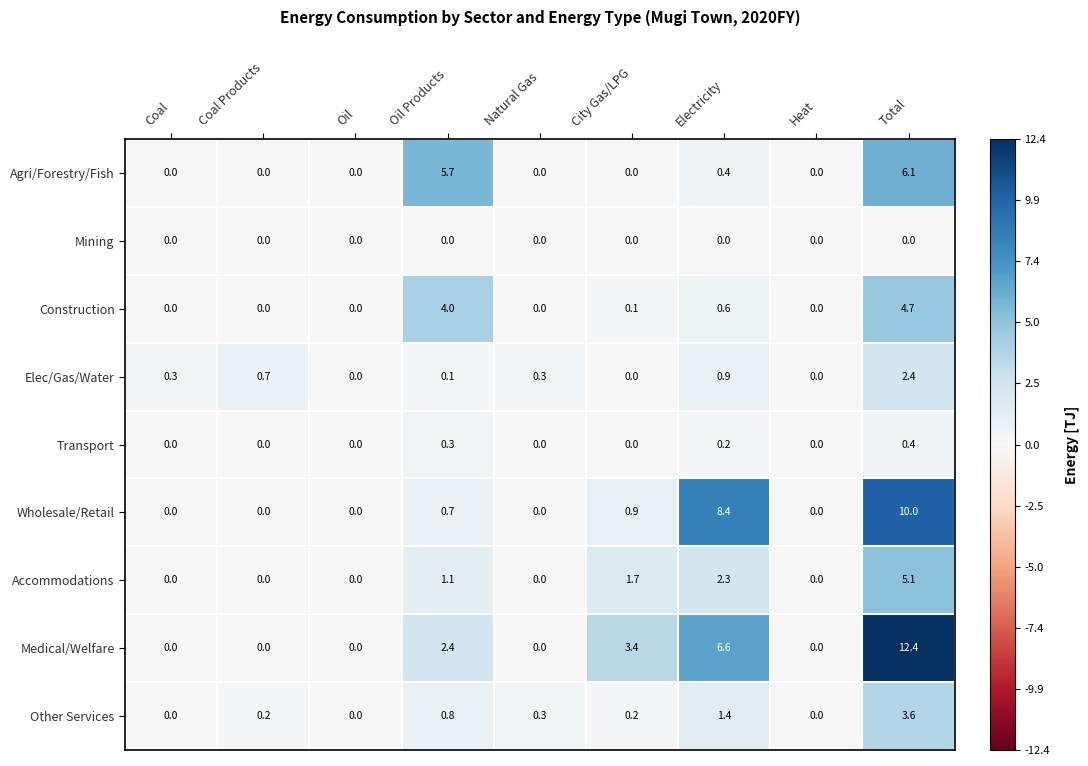

Rank the series by their maximum value, from lowest to highest.

Mining, Transport, Elec/Gas/Water, Other Services, Construction, Accommodations, Agri/Forestry/Fish, Wholesale/Retail, Medical/Welfare